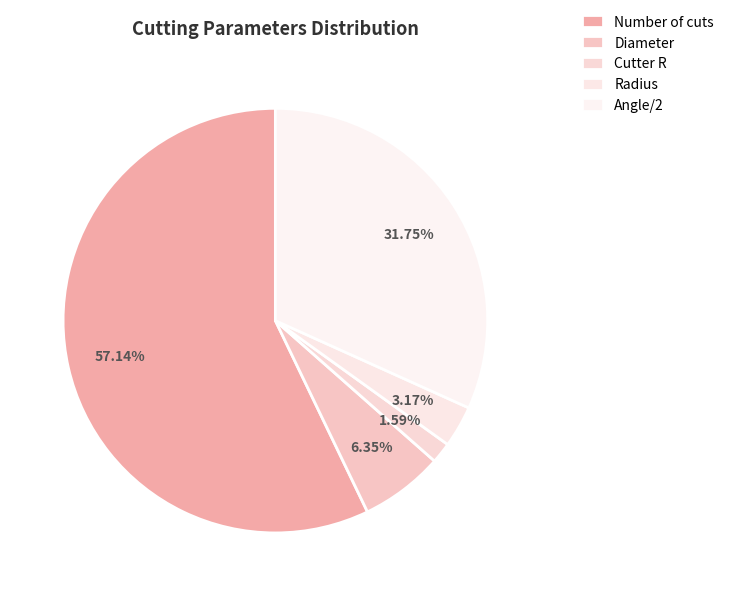

Count the number of slices in the pie.

5